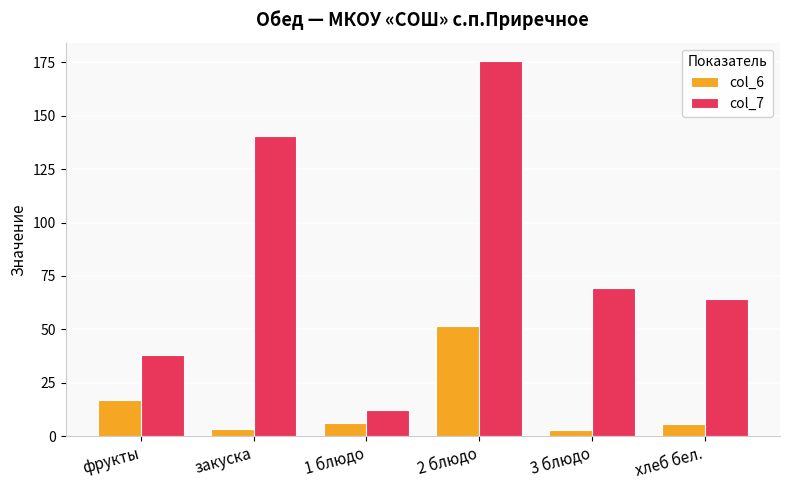

Is it true that col_7 equals 38.0 at фрукты?

True